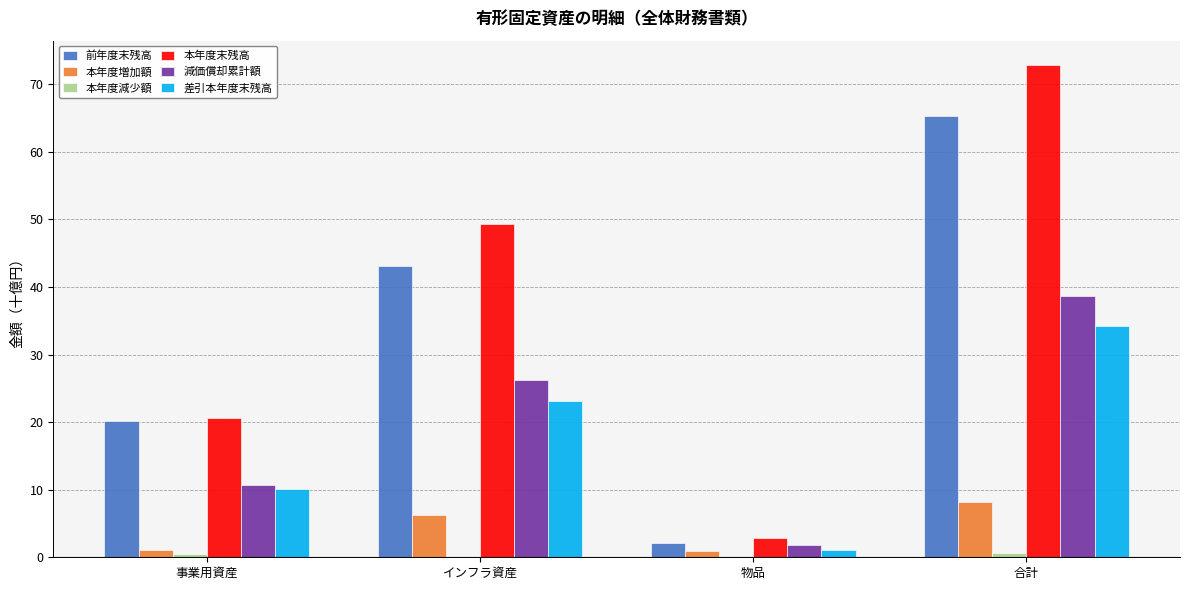

Which series has the largest total across all categories?

本年度末残高